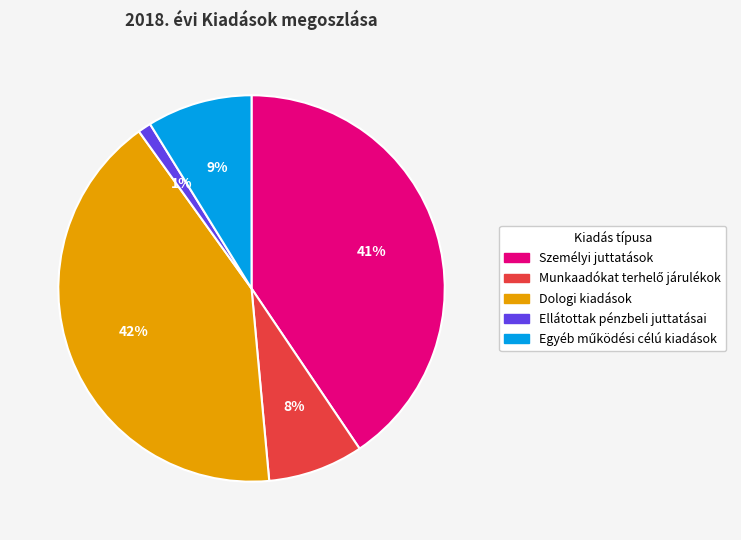

To the nearest percent, what portion does Személyi juttatások represent?

41%